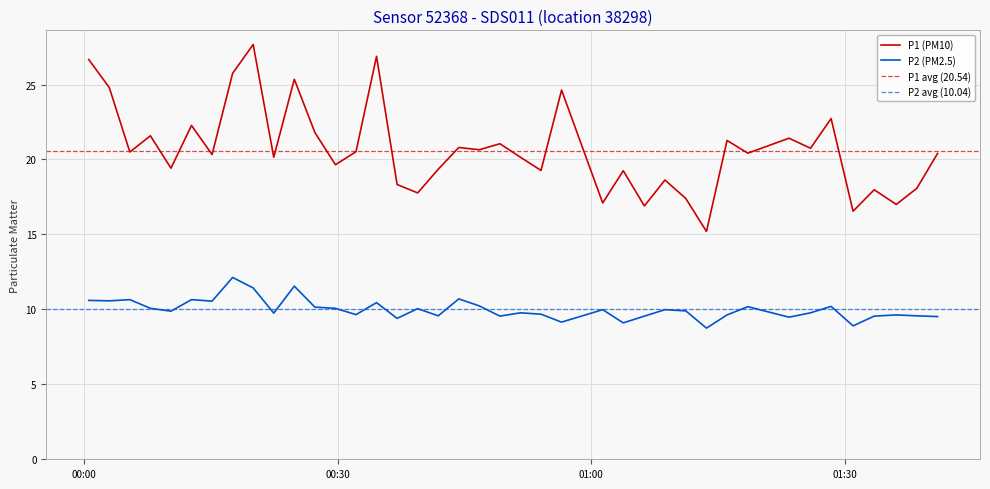

How many lines are shown in the chart?

2